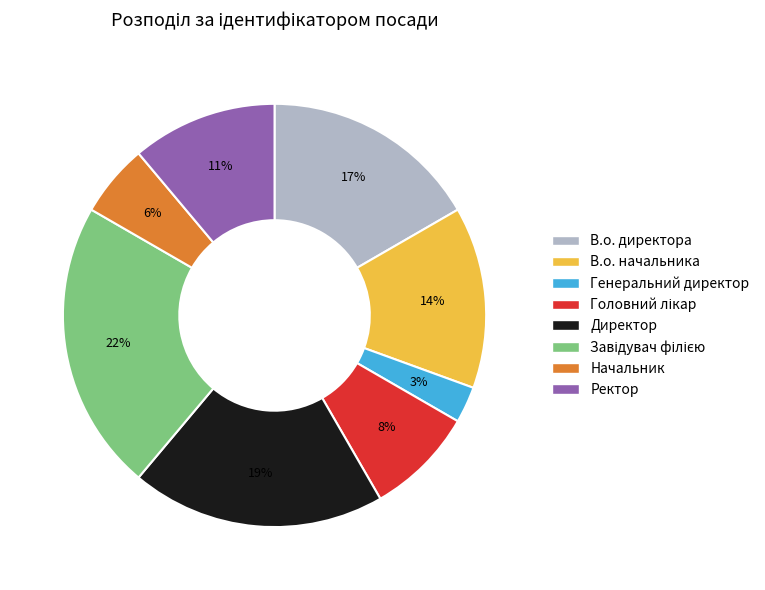

Count the number of slices in the pie.

8